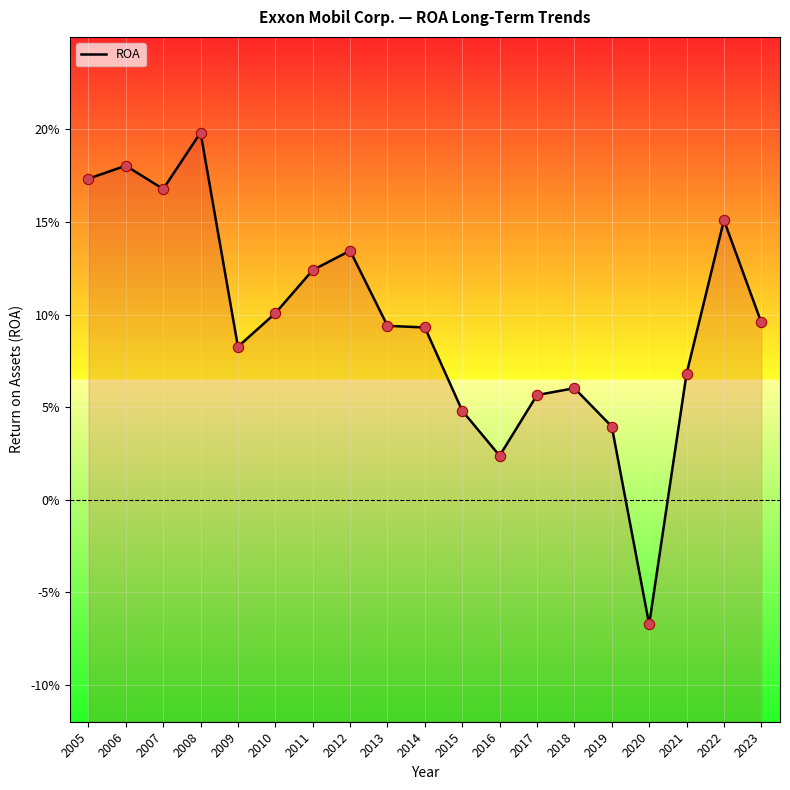

Which has a higher value, 2019 or 2005?

2005